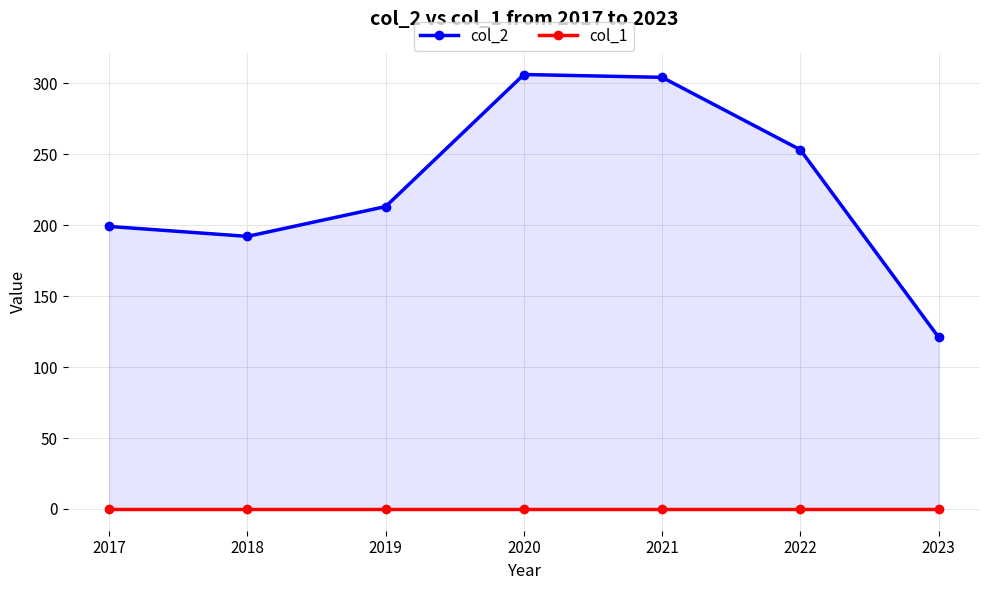

At how many categories does at least one series exceed 300?

2